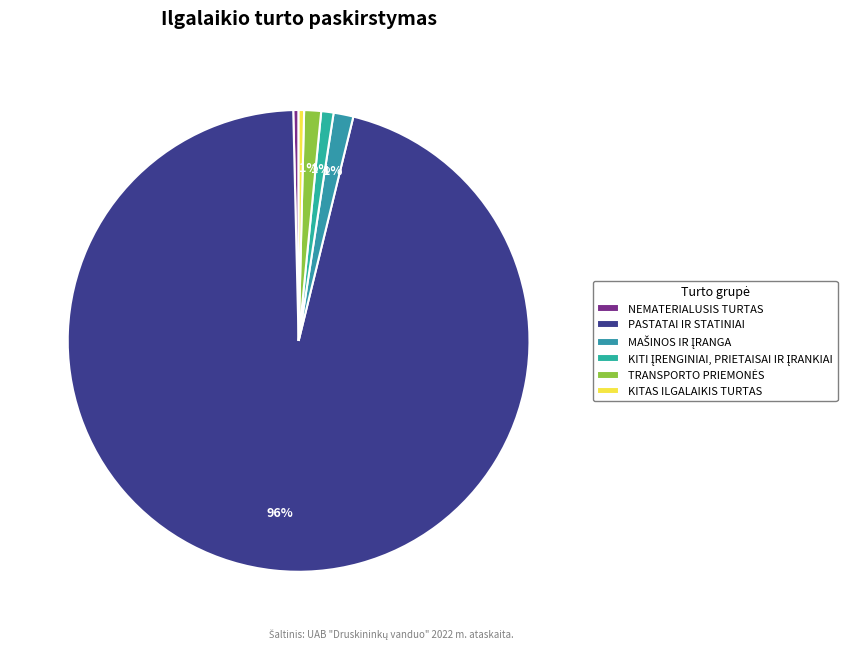

What is the smallest slice in the pie chart?

NEMATERIALUSIS TURTAS